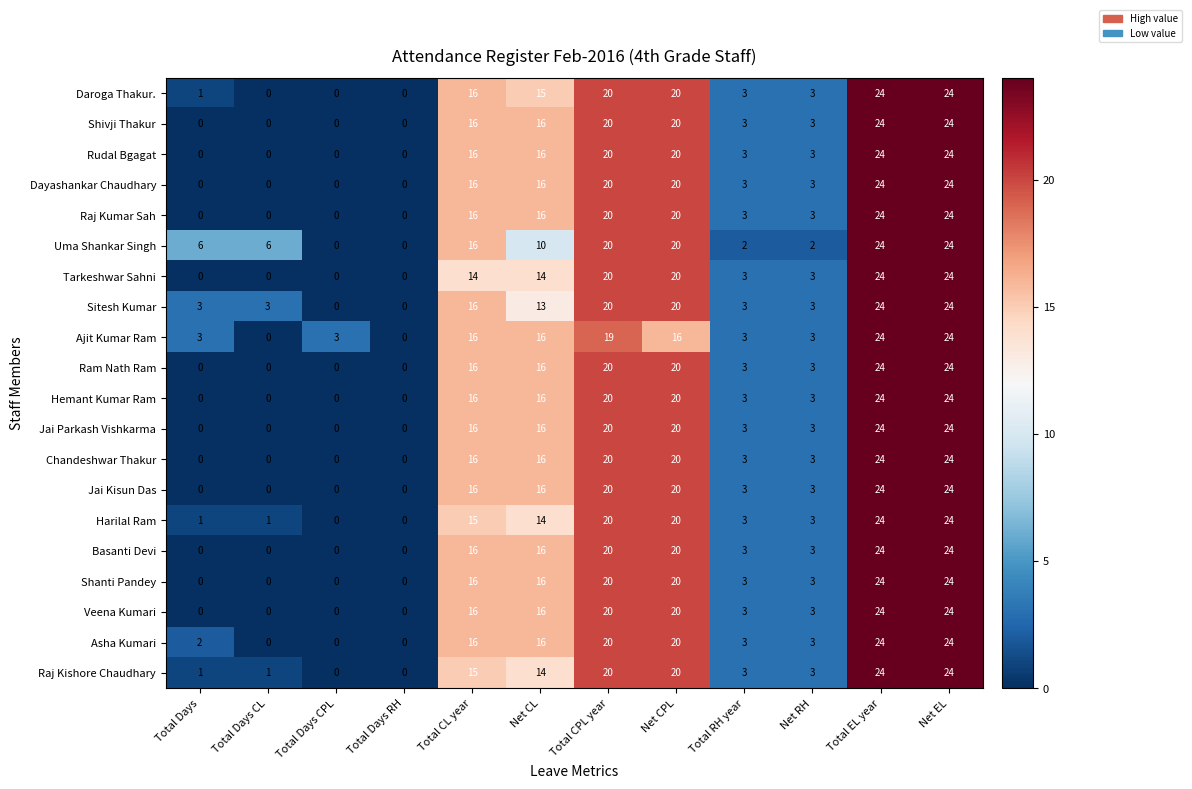

At how many categories does at least one series exceed 5?

8